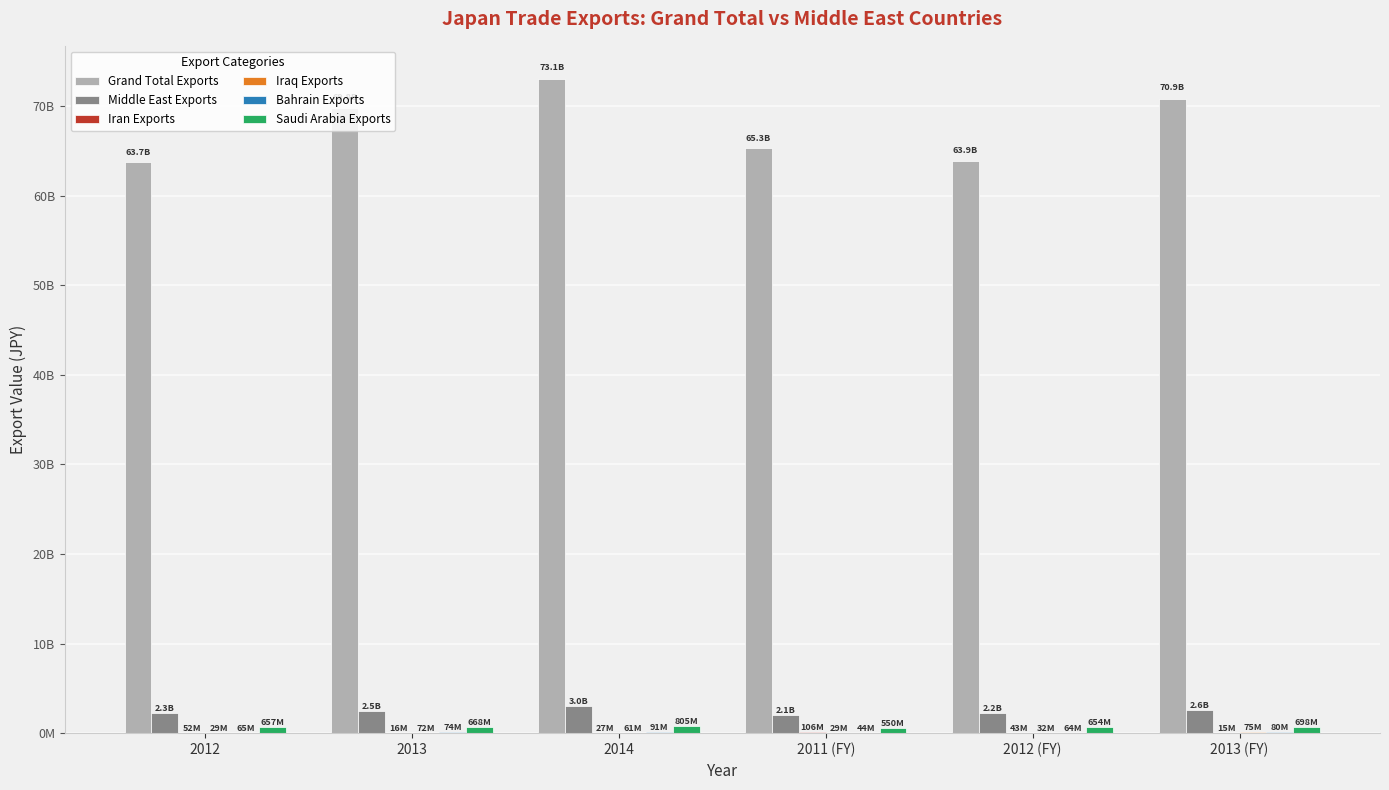

Are the bars horizontal?

No